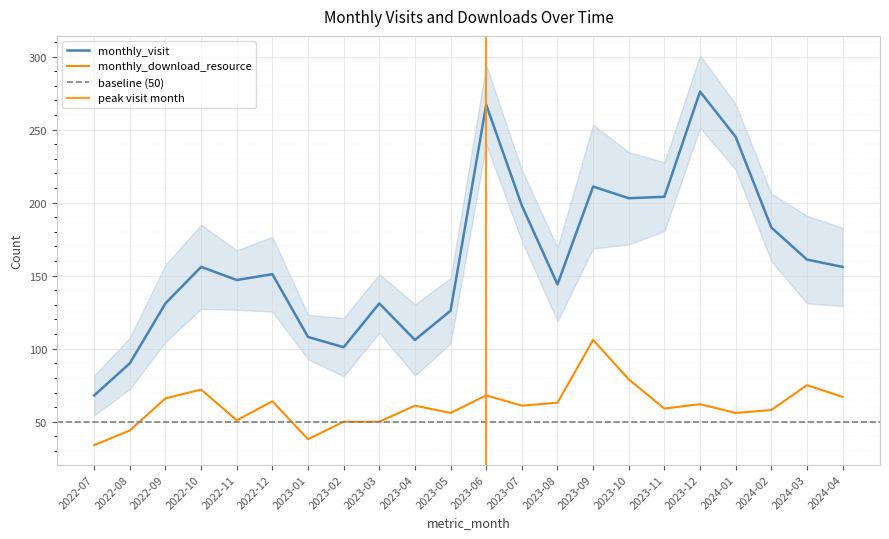

Reading right to left, transcribe all the data shown in this chart.

monthly_visit: 156	161	183	245	276	204	203	211	144	198	267	126	106	131	101	108	151	147	156	131	90	68
monthly_download_resource: 67	75	58	56	62	59	79	106	63	61	68	56	61	50	50	38	64	51	72	66	44	34